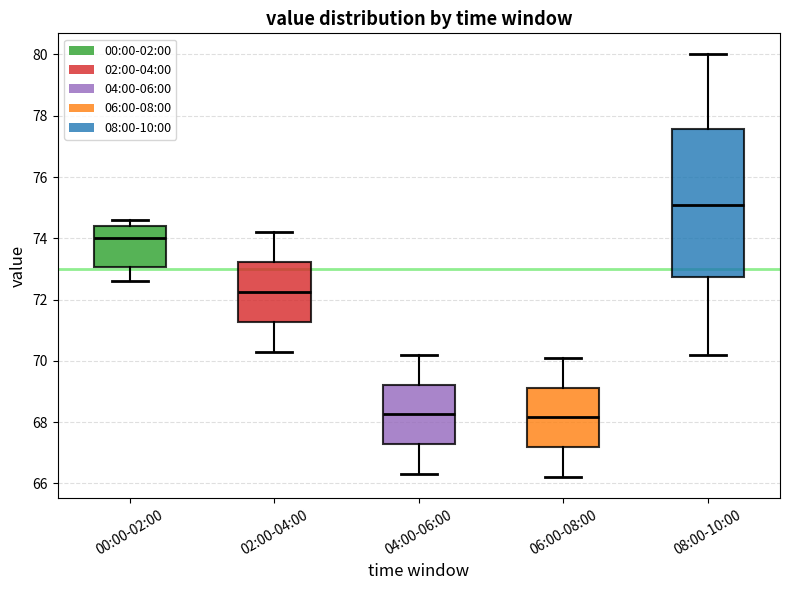

Where does the median line of the box for 02:00-04:00 sit on the y-axis? The values are not printed on the chart, so give them approximately, as read against the axis.

72.2